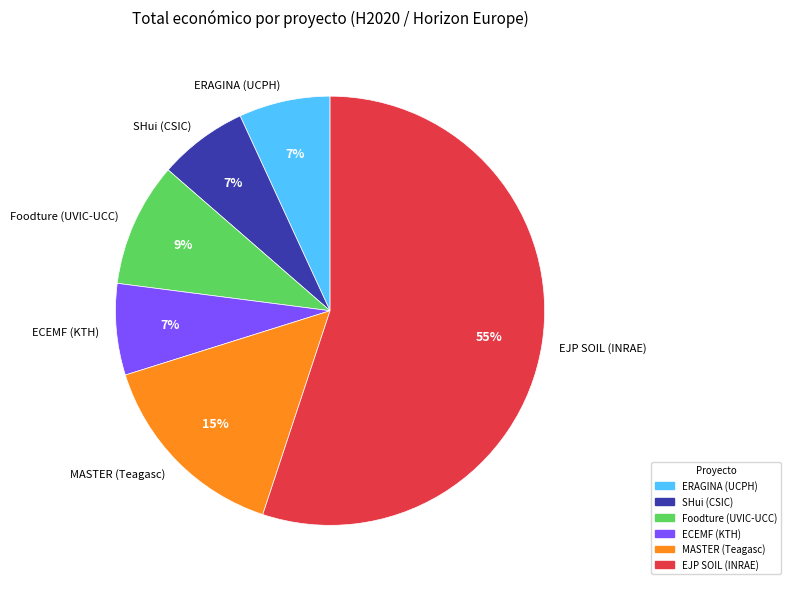

To the nearest percent, what percentage of the pie is ECEMF (KTH)?

7%